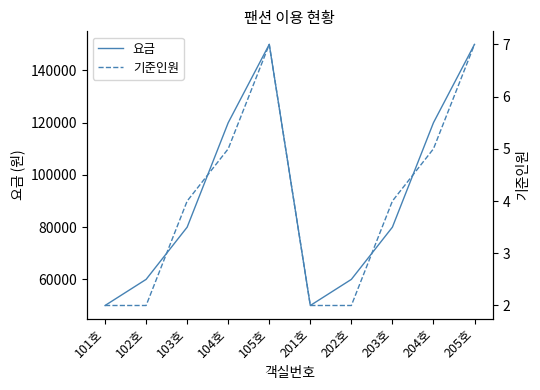

Is it true that 기준인원 equals 1 at 202호?

False